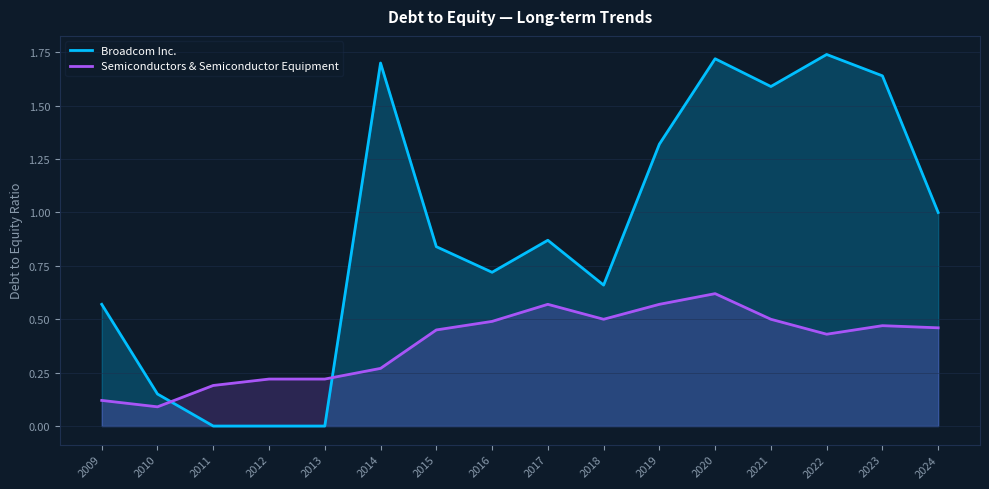

In Semiconductors & Semiconductor Equipment, how many points are lower than both neighbors (excluding endpoints)?

3